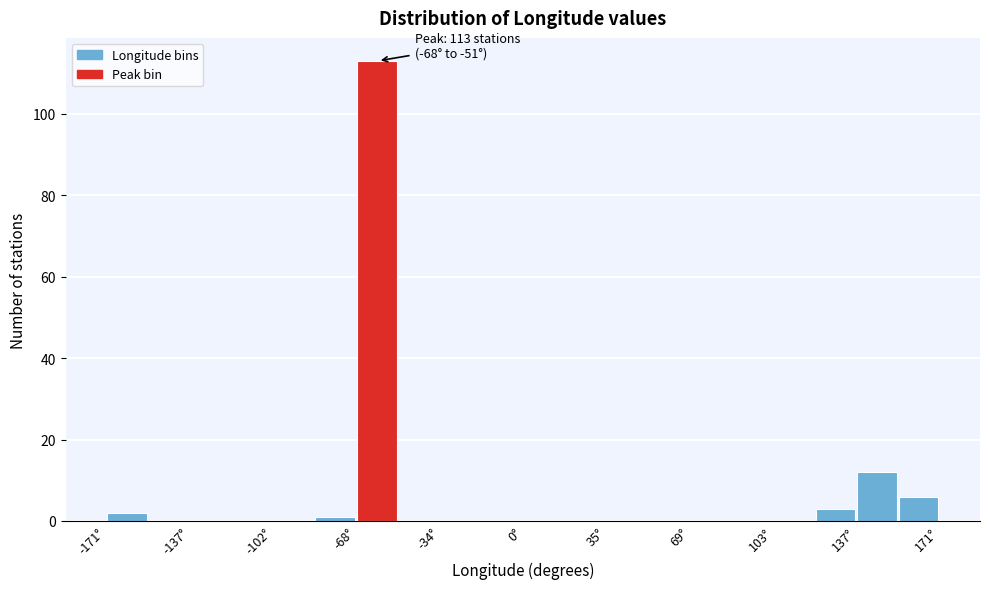

Read against the x-axis, roughly where is the centre of the tallest bar?

-60